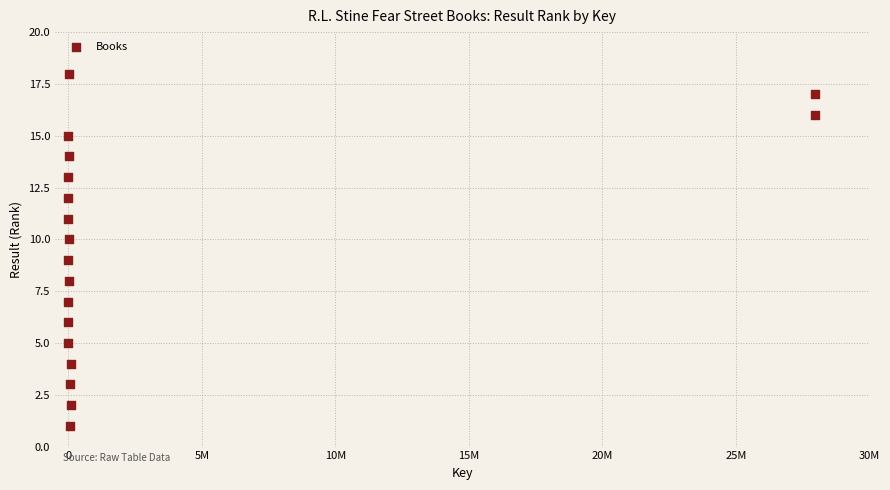

What is the range of X values (max minus min)?

27953392